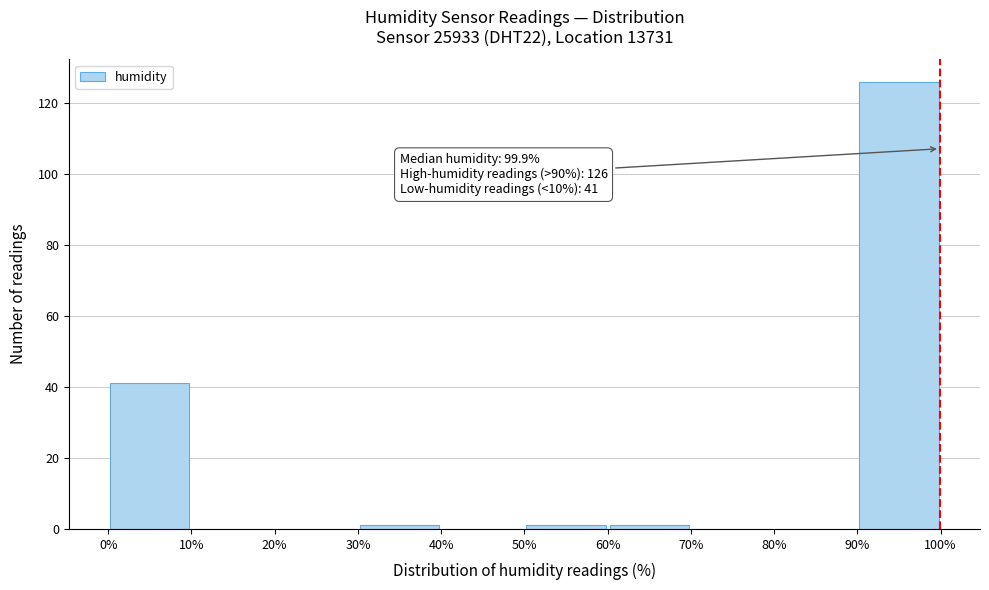

Which range on the x-axis has the tallest bar?

90% to 100%